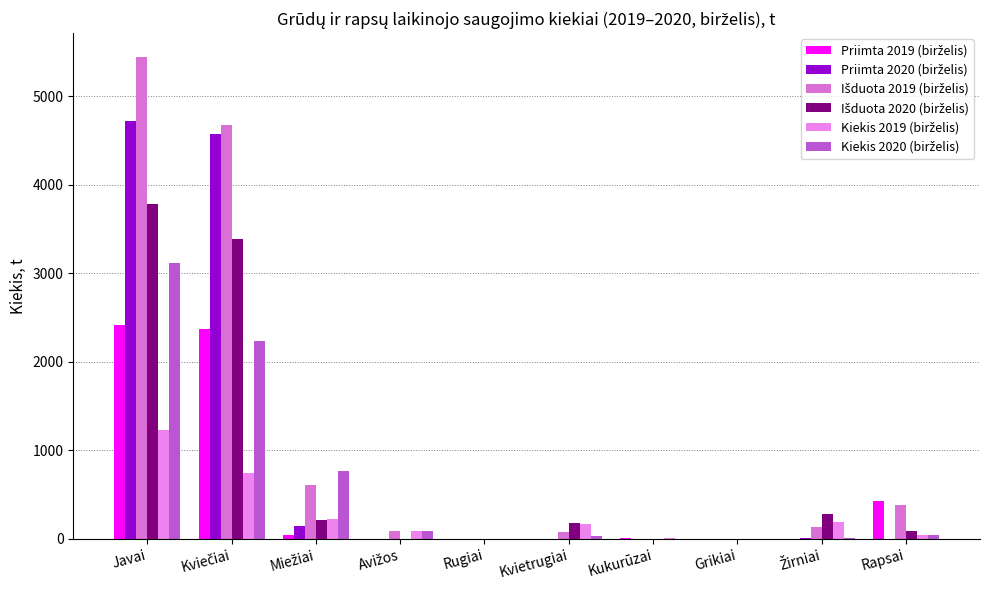

What is the value of the Kiekis 2020 (birželis) bar at the 2nd from the left?

2236.1